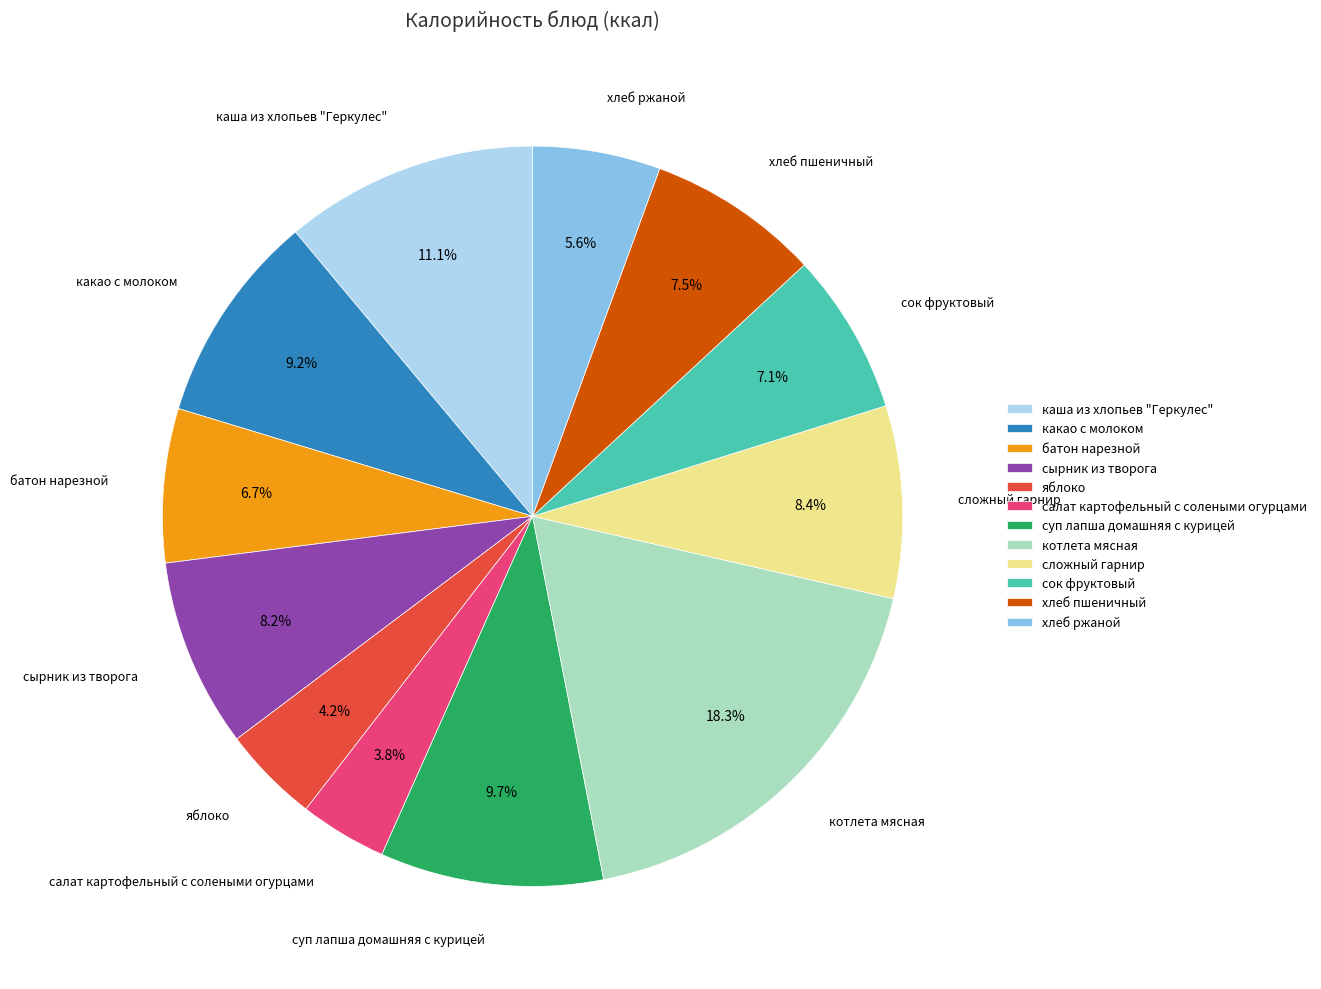

Is there a majority slice in this chart?

No